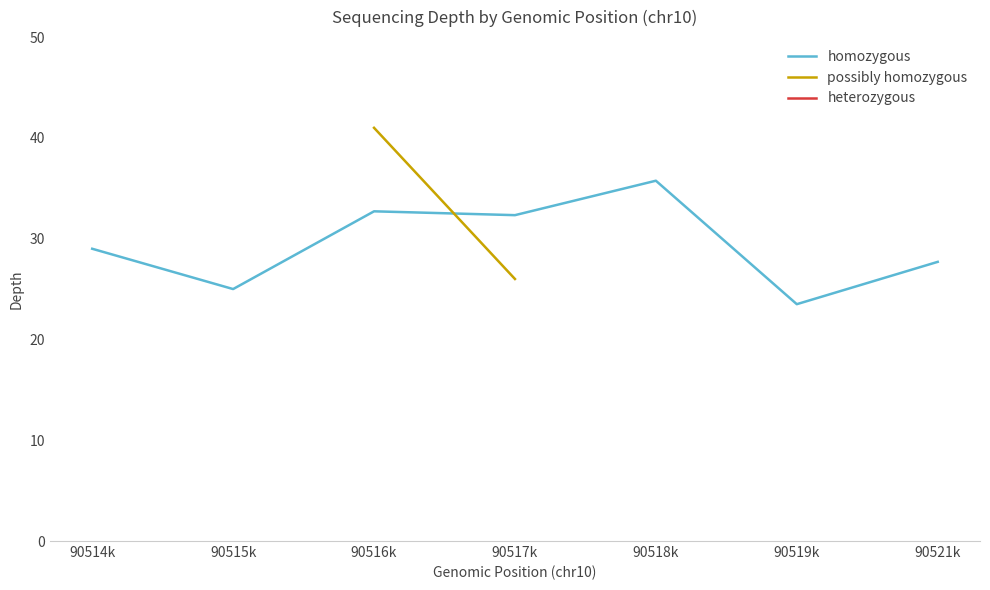

Between 90517k and 90515k, which is larger?

90517k